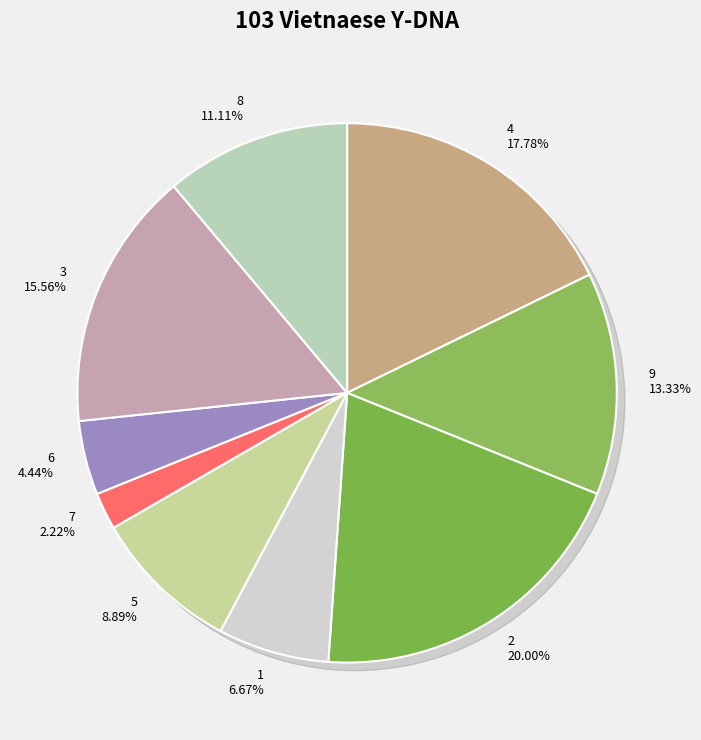

Do 6 and 8 together represent more than half of the pie?

No